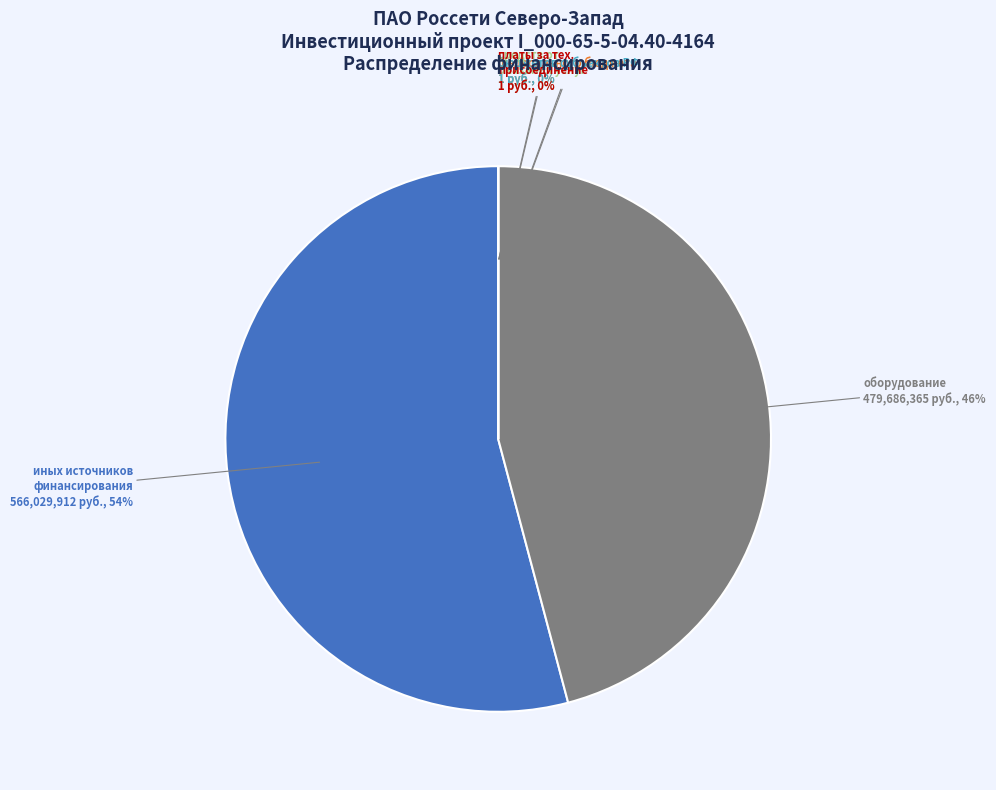

What percentage is NOT represented by прочие затраты?

100.0%